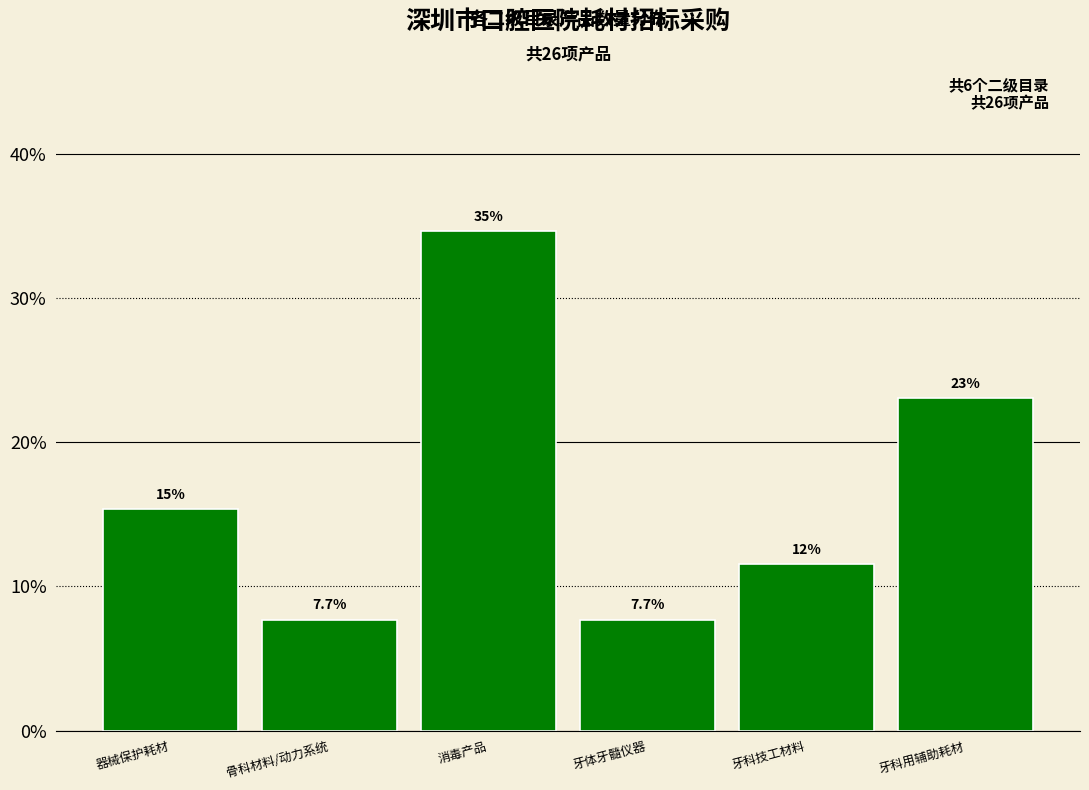

Are the bars horizontal?

No